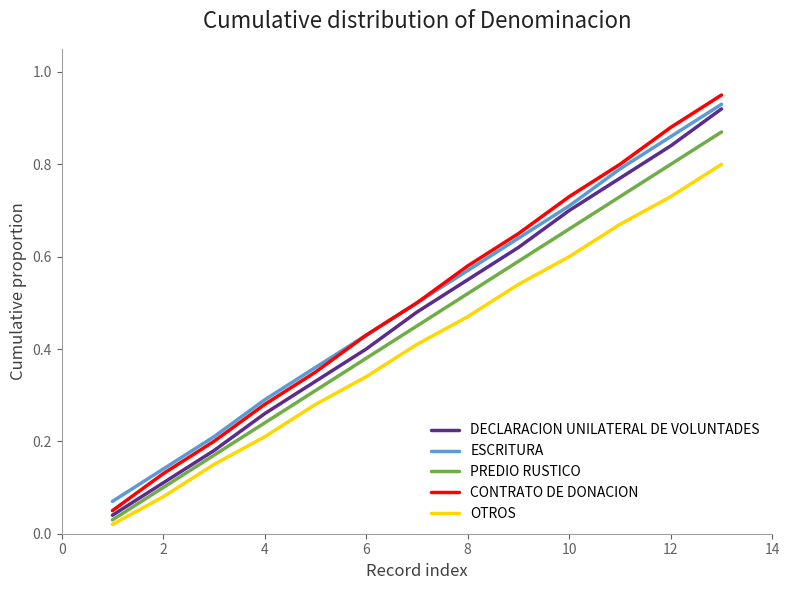

True or false: OTROS has more than 2 interior local peaks.

False